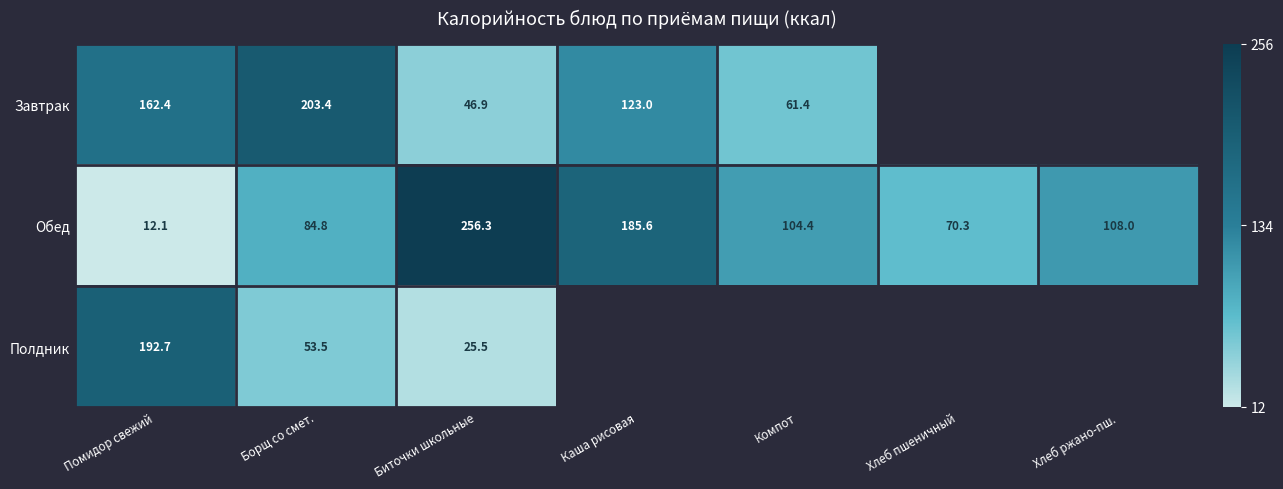

Is the value of Обед at Хлеб ржано-пш. greater than the value of Полдник at Помидор свежий?

No